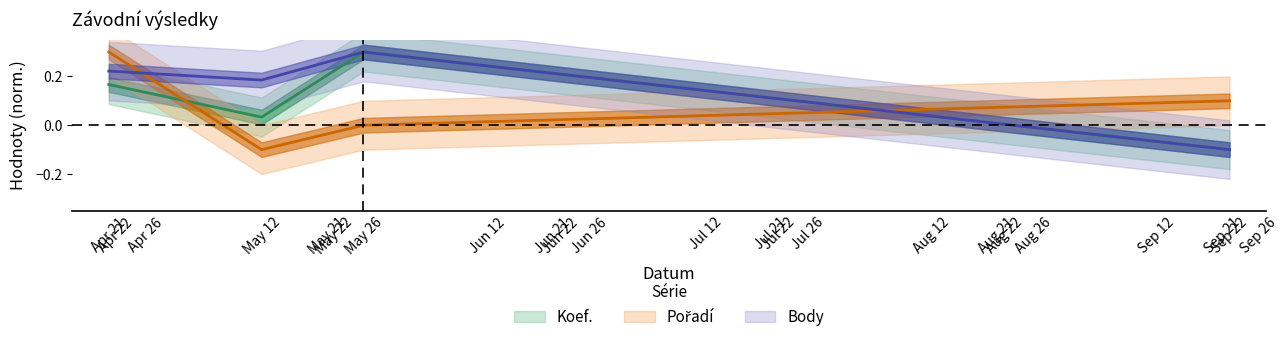

What is the sum of the Pořadí values at May 12 and May 26?

-0.1